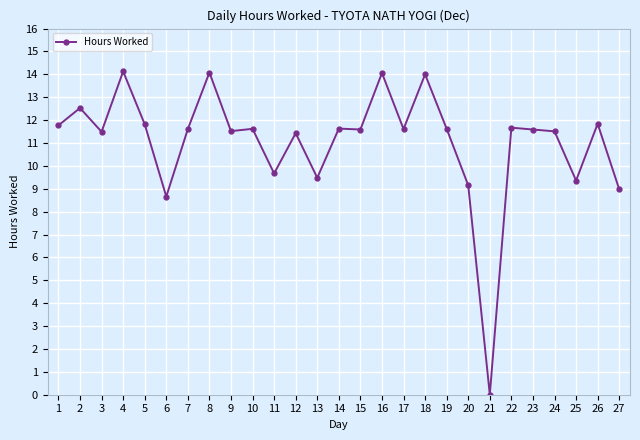

Where is the data nearest to the value 7?

6